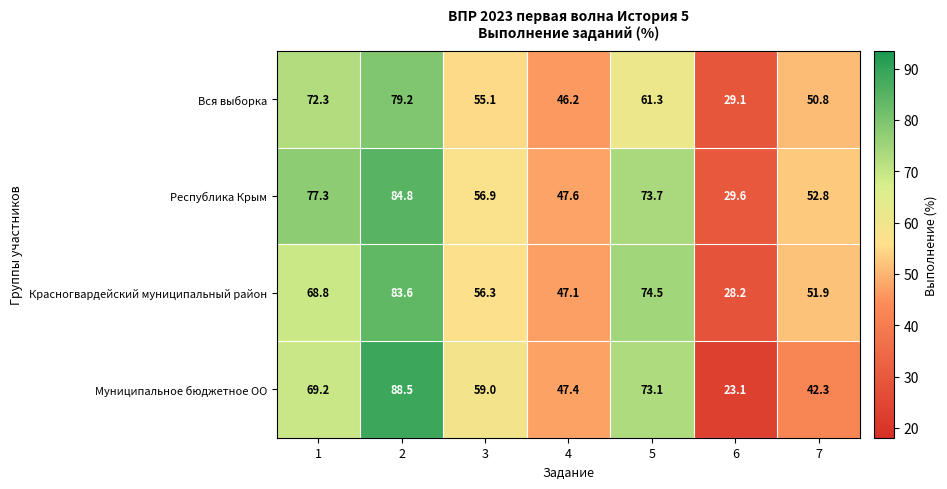

At how many categories does at least one series exceed 42?

6